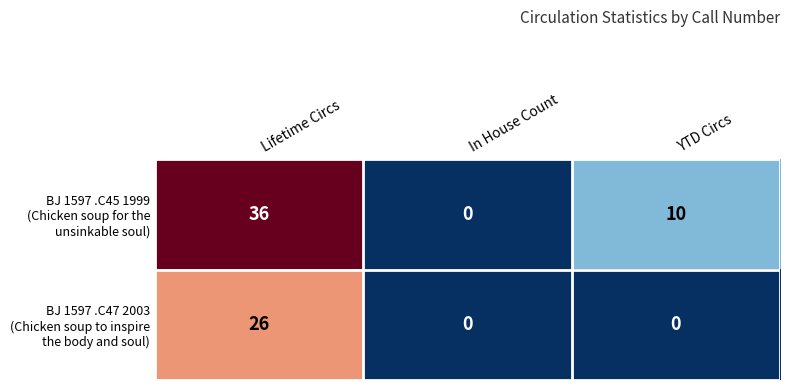

At which category is the sum across all series the highest?

Lifetime Circs